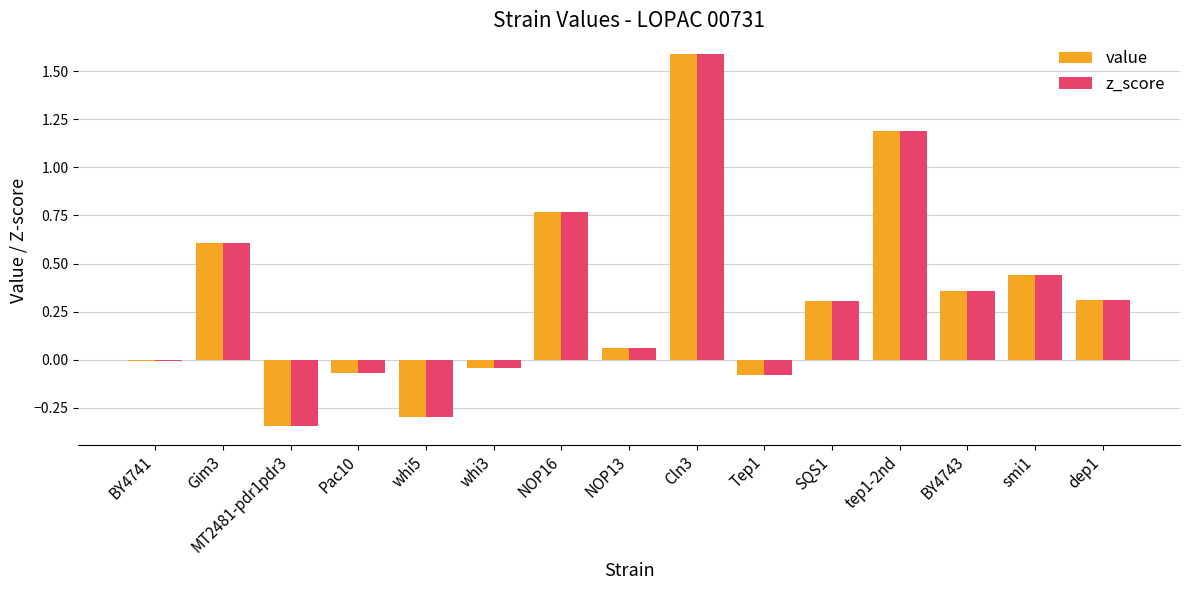

What is the difference between the second highest and second lowest values in the z_score series?

1.5